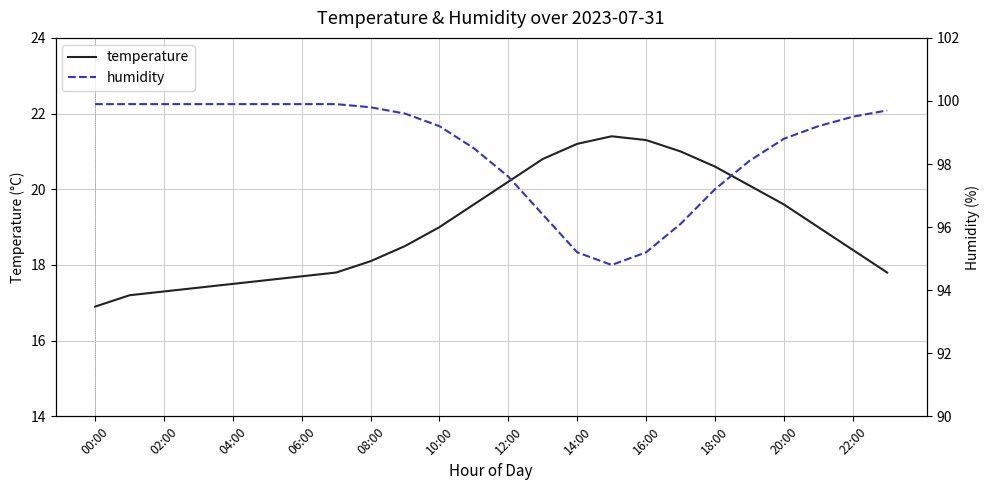

The value of temperature at 22:00 is 18.4. True or false?

True